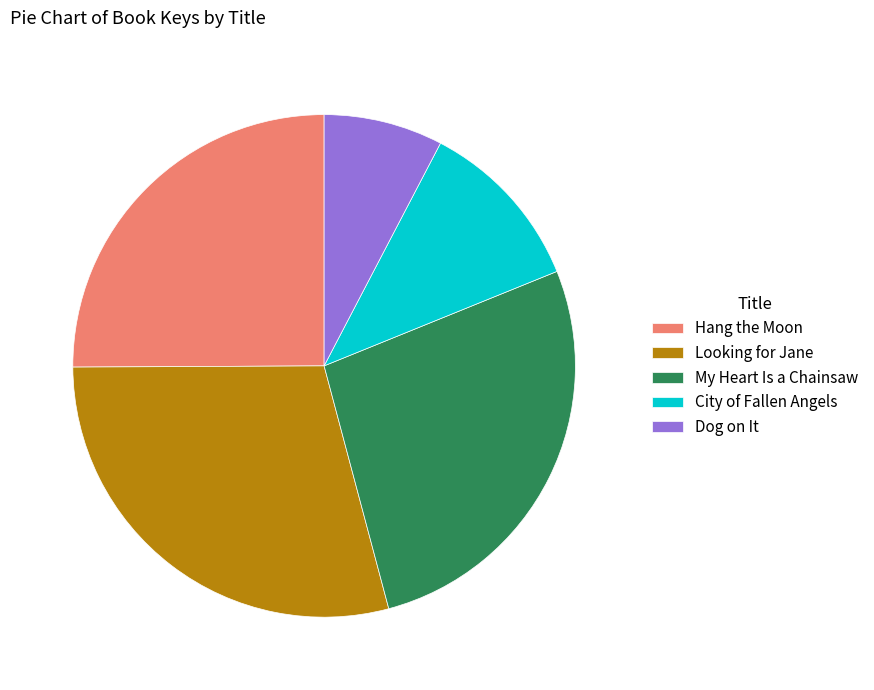

Which slice is the largest?

Looking for Jane